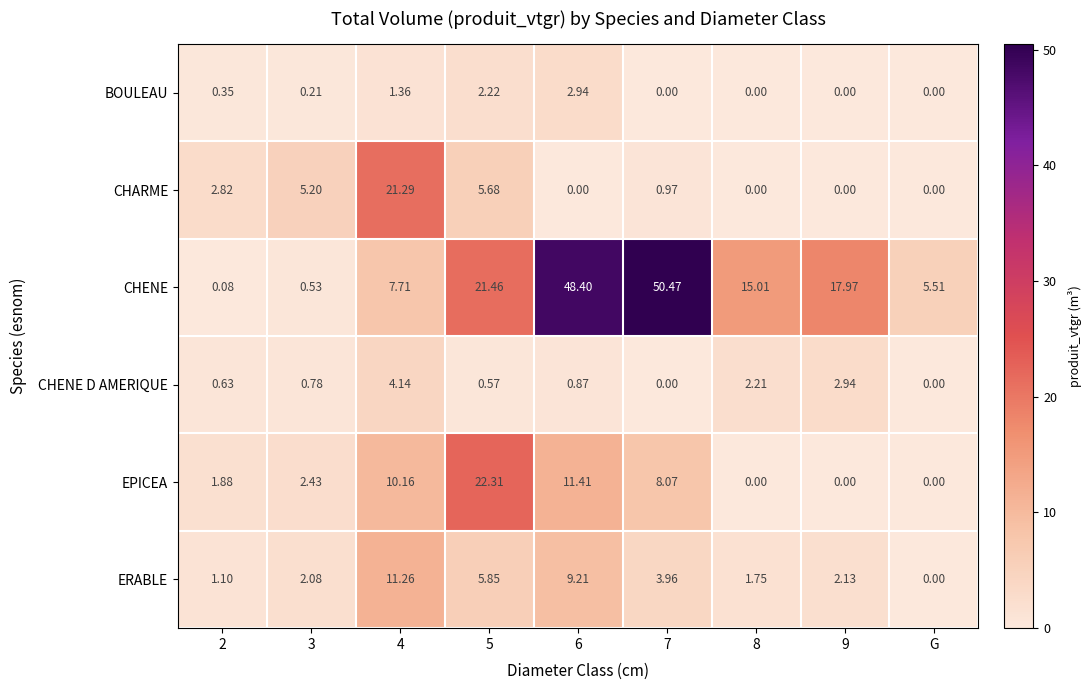

Between 7 and G, which series saw the biggest shift?

CHENE